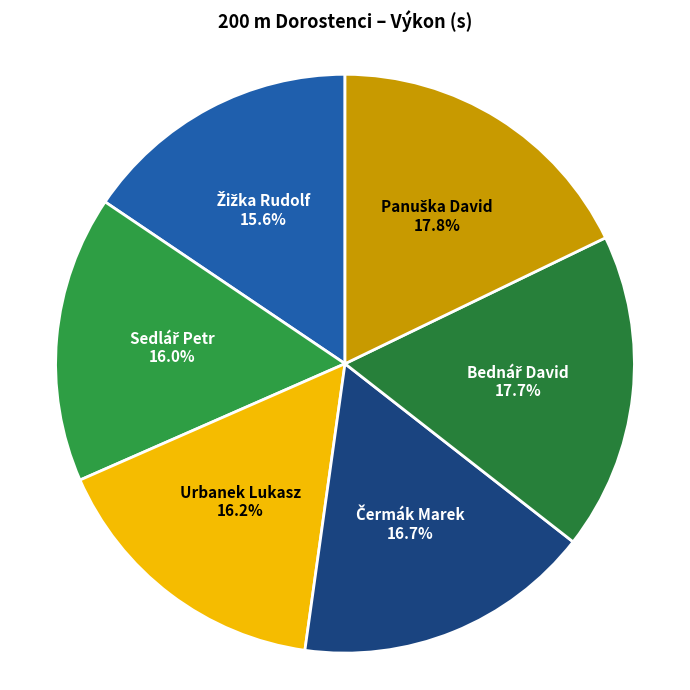

Does any single category account for the majority?

No